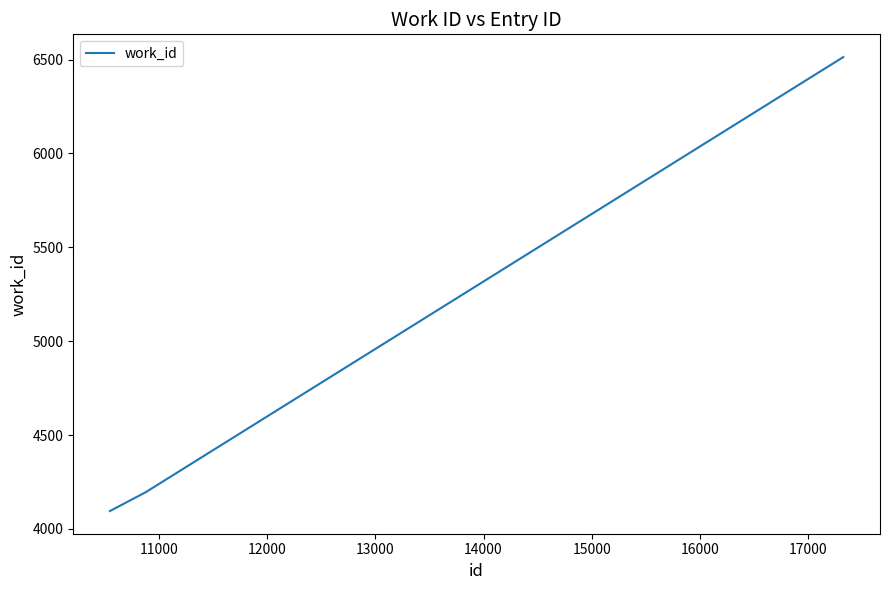

Count the number of categories in the chart.

3